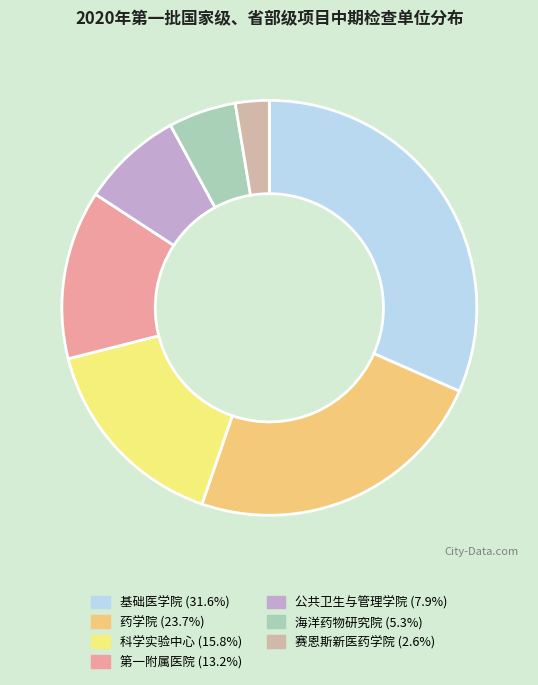

The 赛恩斯新医药学院 slice represents 3% of the pie. True or false?

True